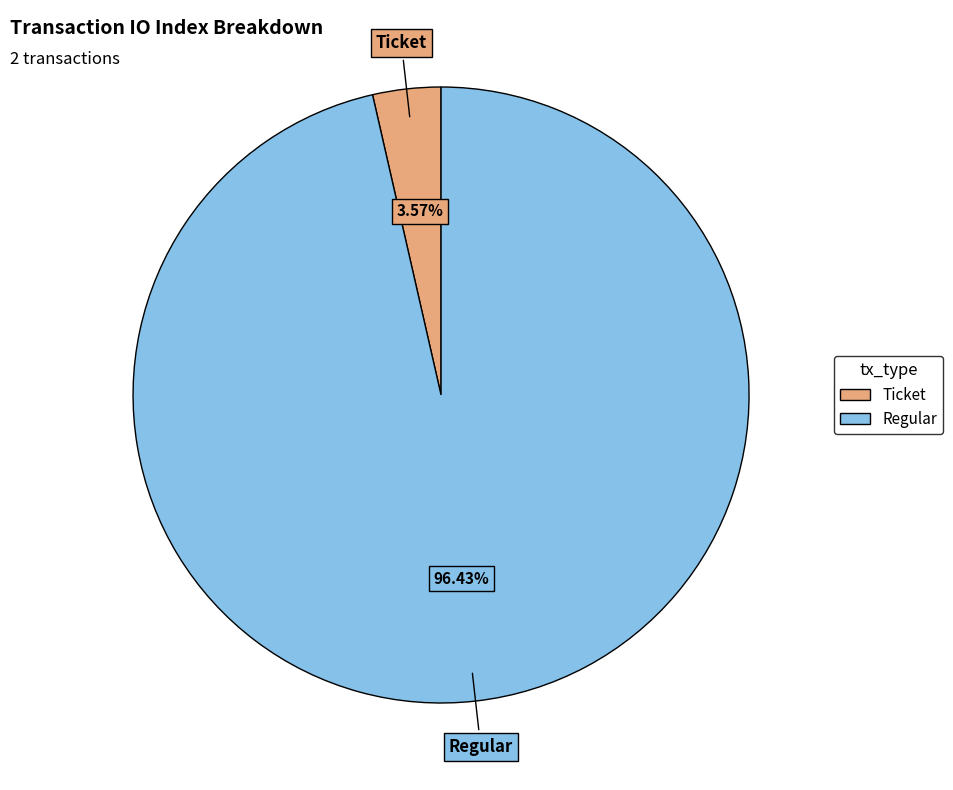

The Regular slice represents 86% of the pie. True or false?

False